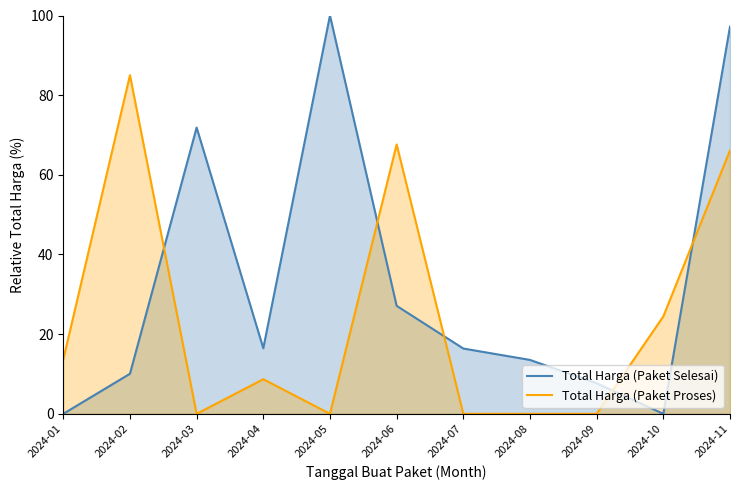

How many intersections are there between Total Harga (Paket Proses) and Total Harga (Paket Selesai)?

5